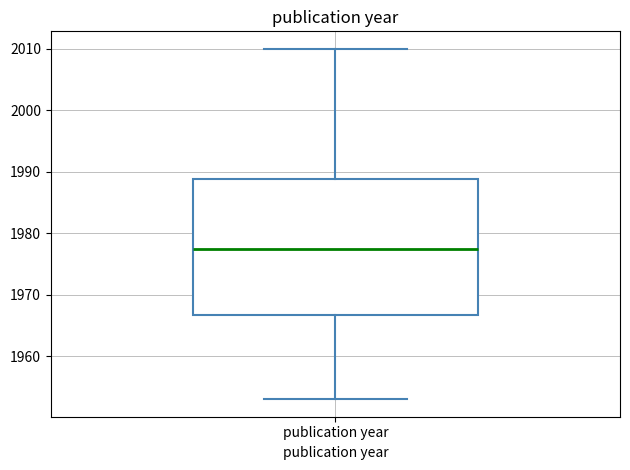

Read this box plot against the y-axis: the position of the median line, the range covered by the box, and the ends of both whiskers. The values are not printed on the chart, so give them approximately, as read against the axis.

median 1978, box 1967 to 1989, whiskers 1953 to 2010